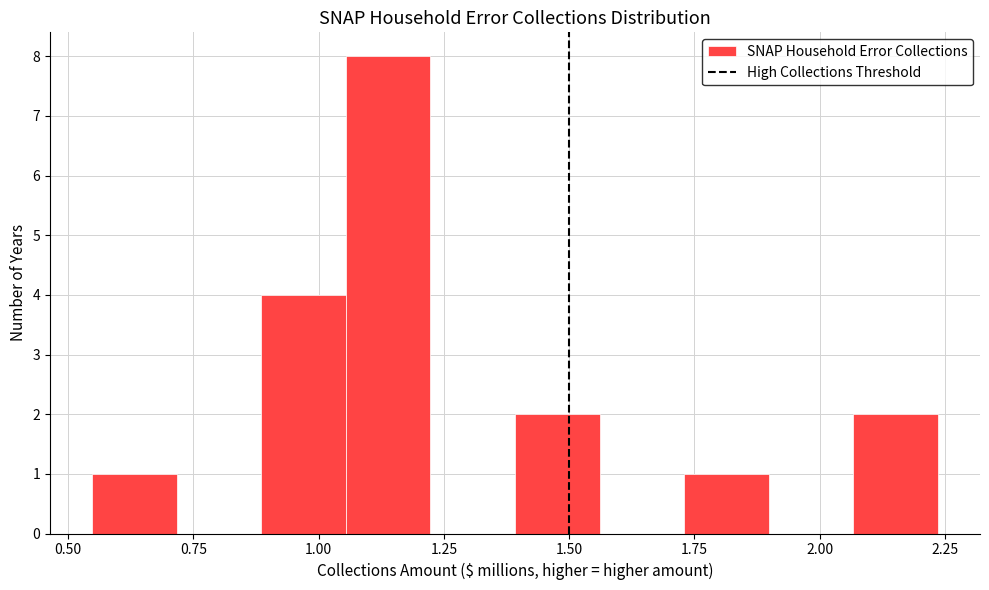

Around what value on the x-axis is the tallest bar? Give the approximate position of its centre, as read against the axis.

1.15